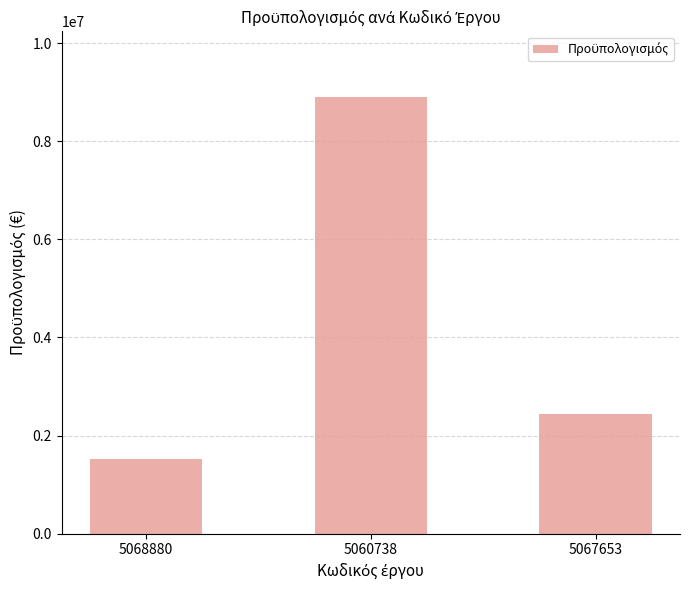

What is the average value?

4288363.4